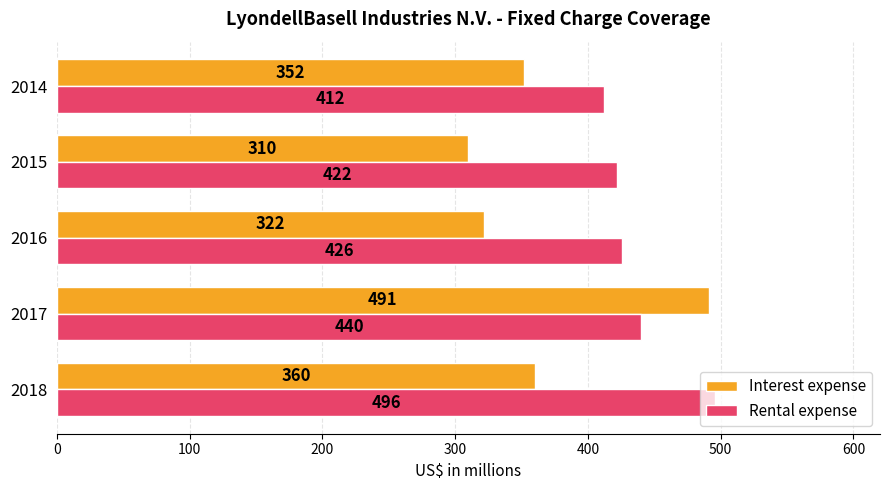

What is the difference between the second highest and minimum values in the Interest expense series?

50